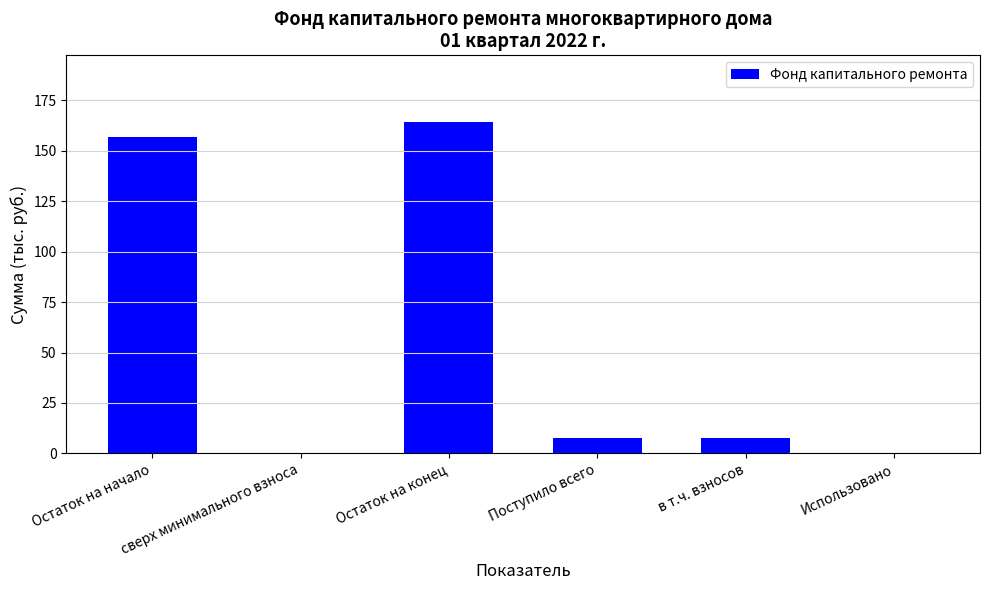

What value does the data have at Поступило всего?

7.7